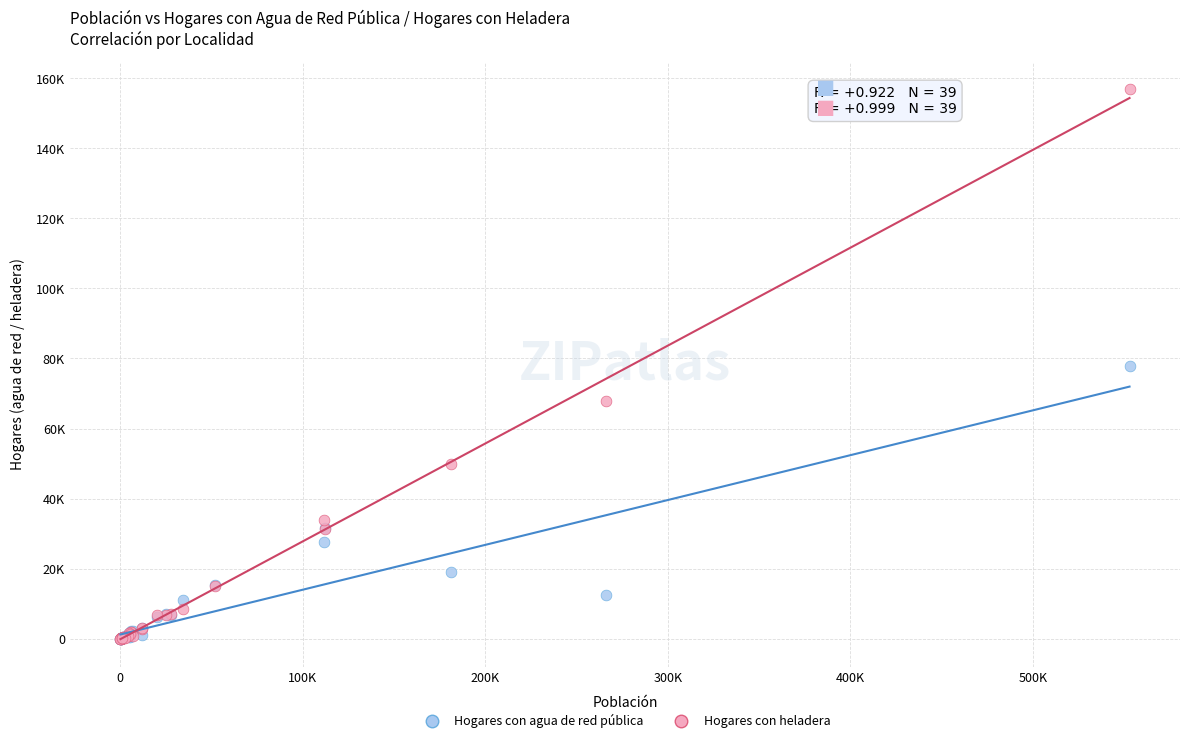

What are all the series names shown in the legend?

Hogares con agua de red pública, Hogares con heladera